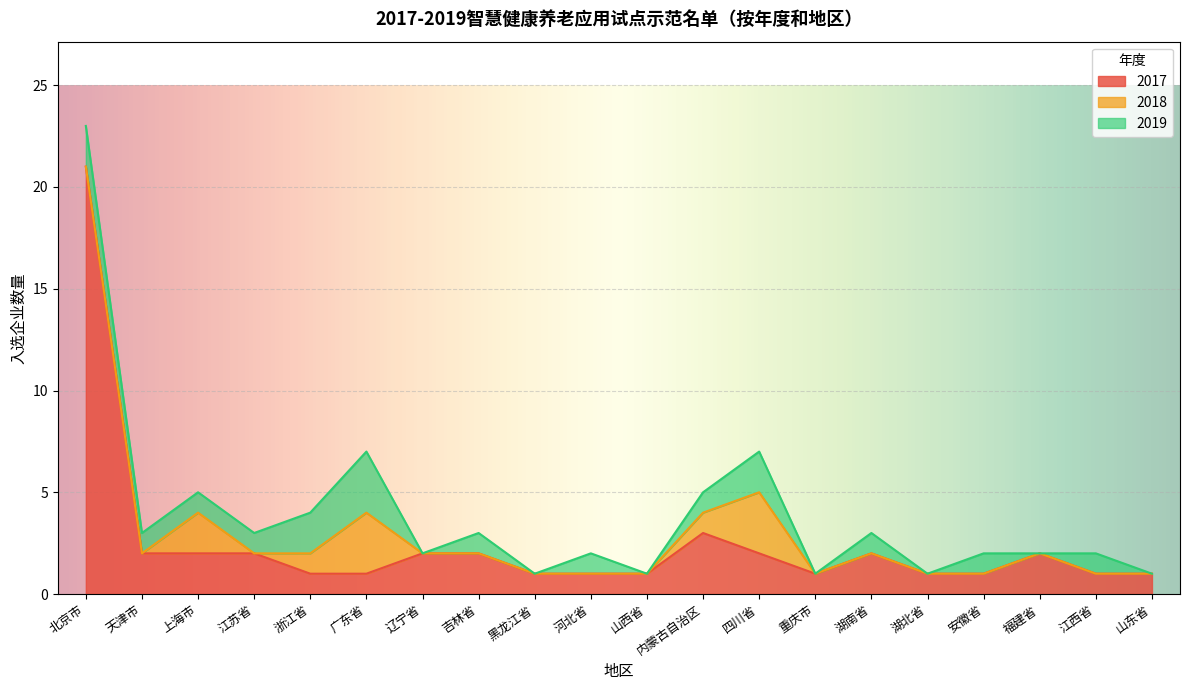

How many interior local peaks does the 2017 series have?

3